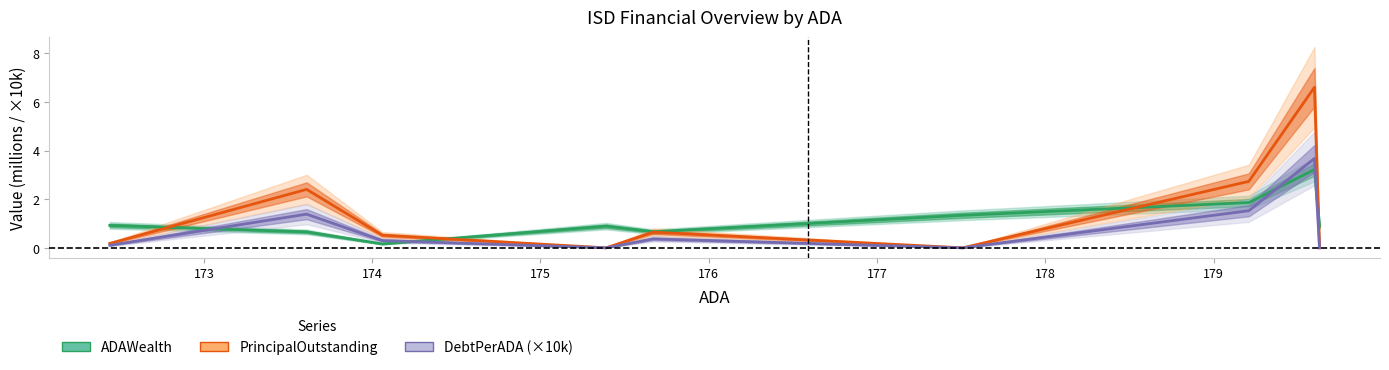

What is the total value across all series at 177?

1.3